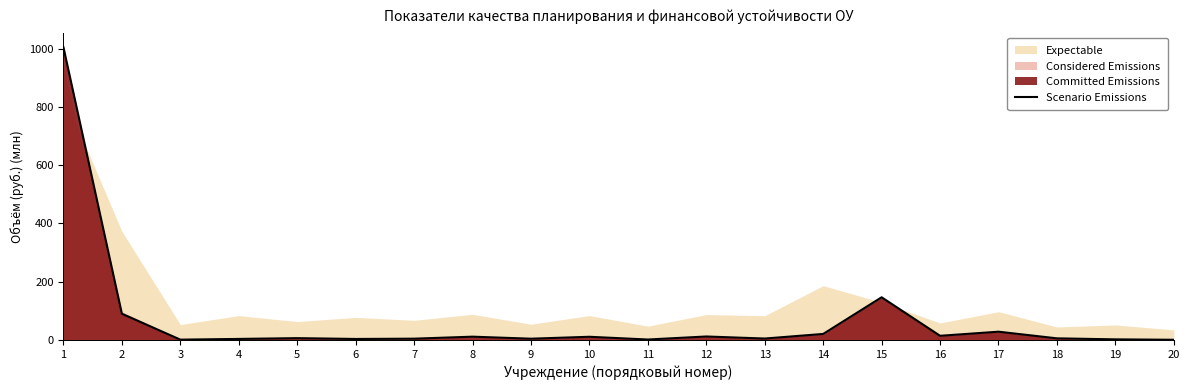

What is the value of the 7th point from the left?

4.5